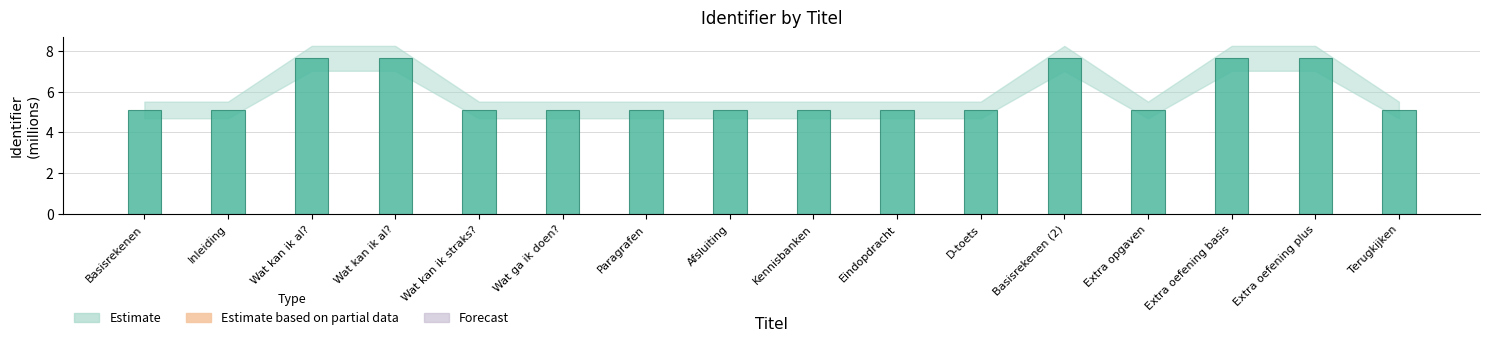

Is it true that the value at Kennisbanken is 5.1?

True